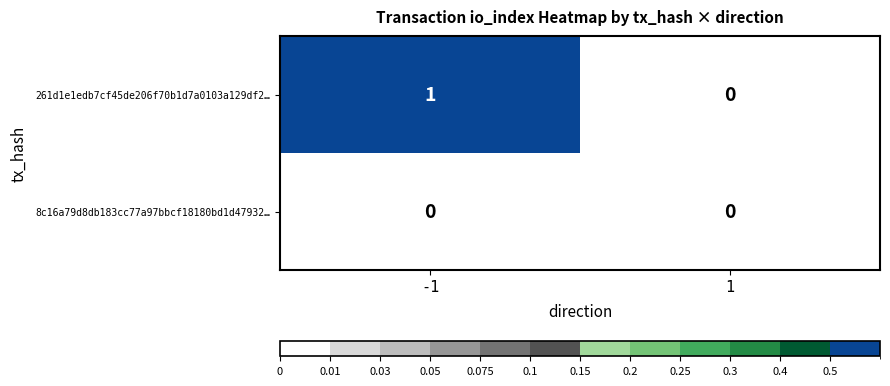

Reading right to left, extract all data points from this chart.

261d1e1edb7cf45de206f70b1d7a0103a129df2…: 0	1
8c16a79d8db183cc77a97bbcf18180bd1d47932…: 0	0